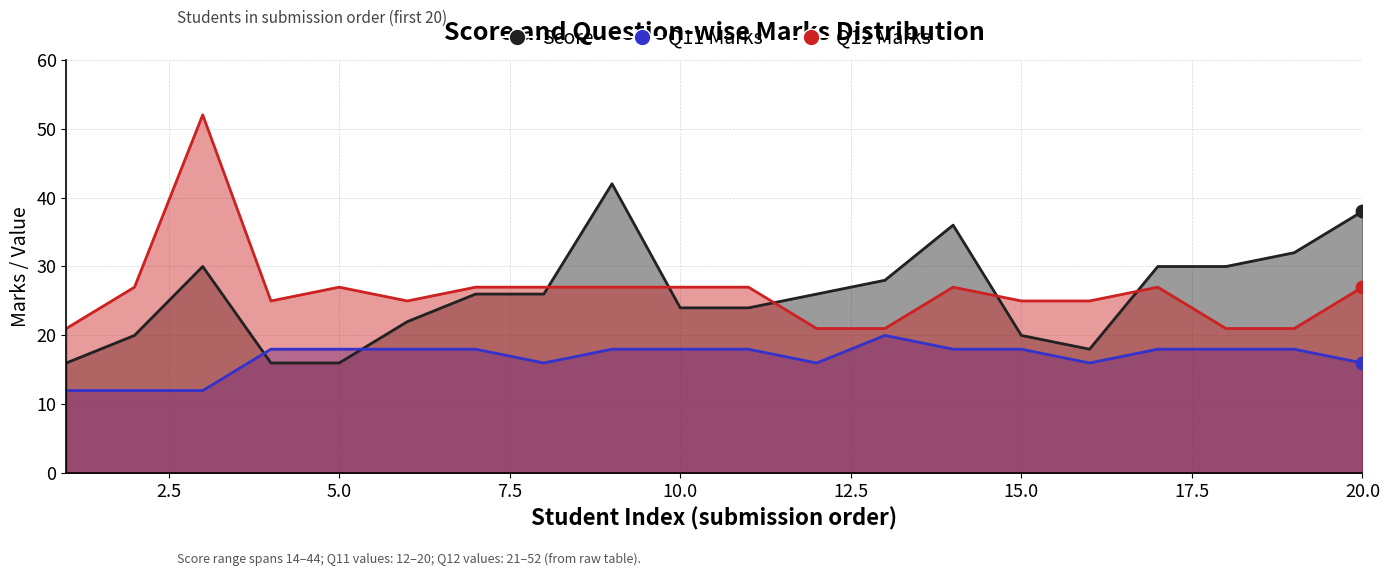

At how many categories does at least one series exceed 14?

20